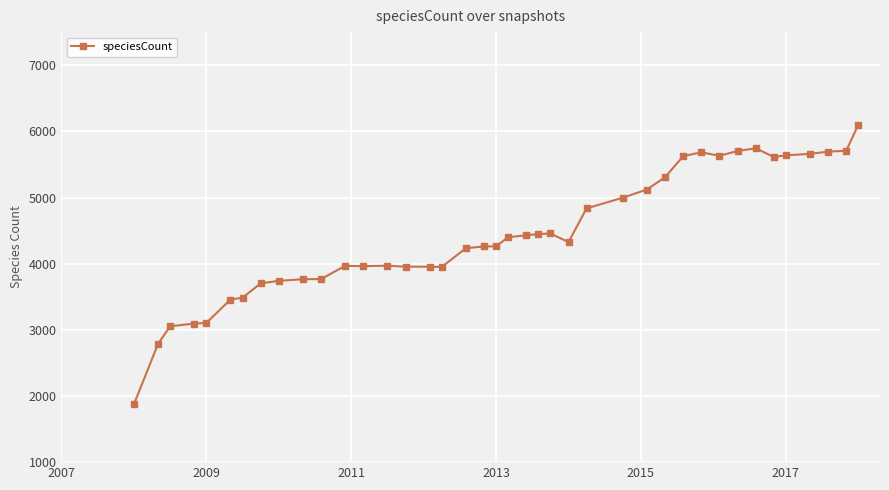

What is the average value?

4436